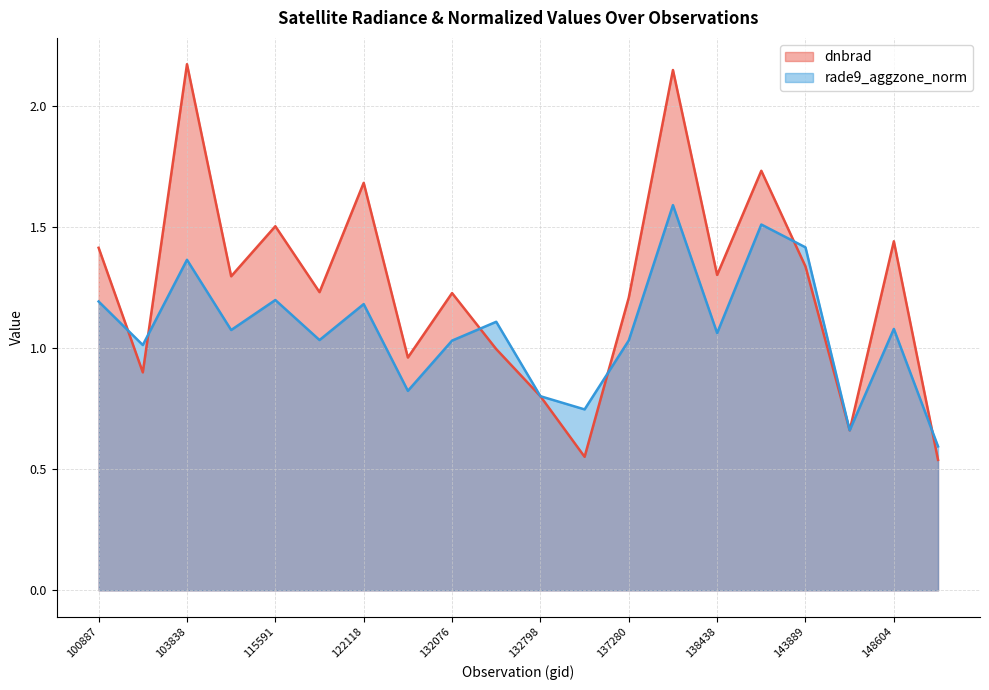

What is the average value of the rade9_aggzone_norm series?

1.1